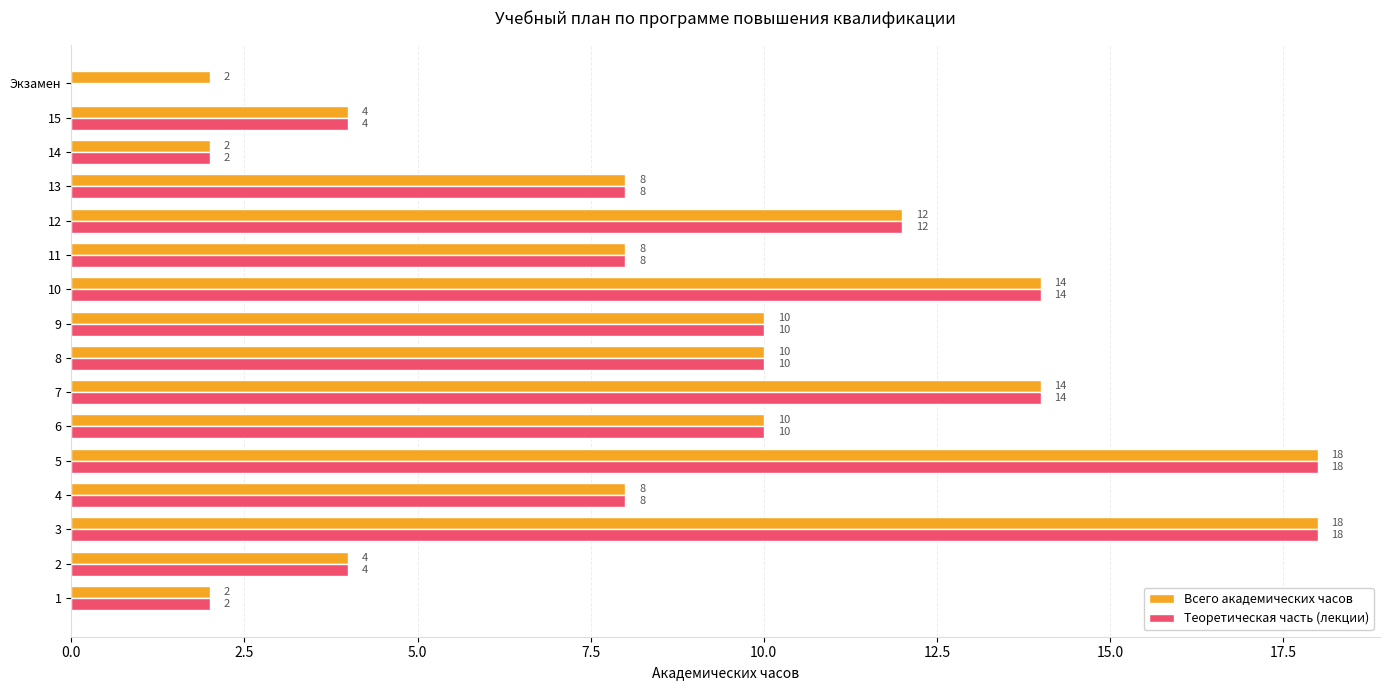

Read the Всего академических часов value at 4, to the nearest 10.

10